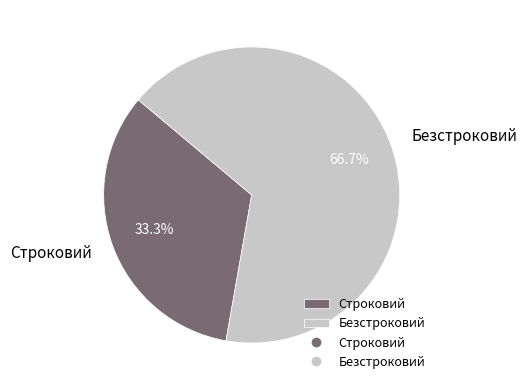

What percentage is the Строковий slice, to the nearest percent?

33%